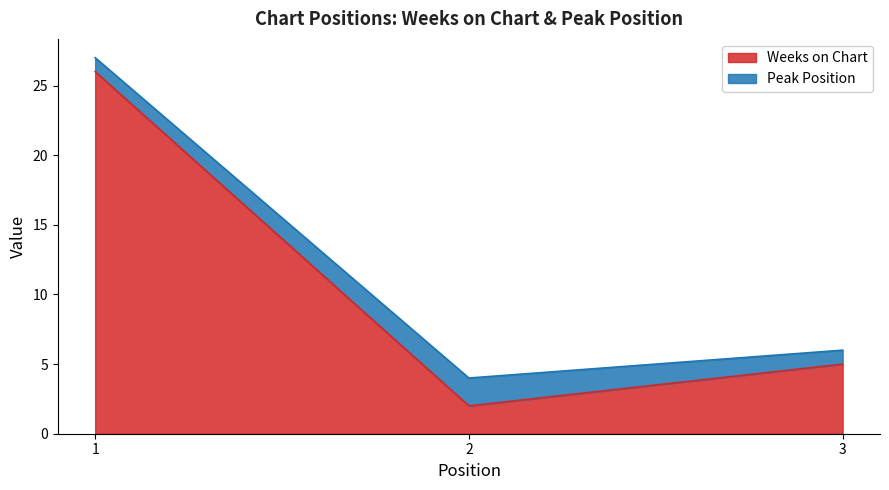

What is the minimum value shown in the chart?

2